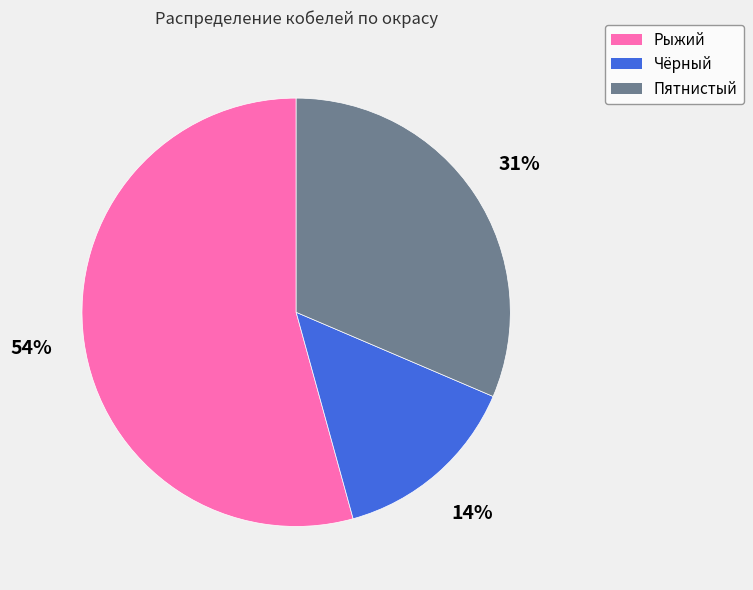

How many slices are in this pie chart?

3